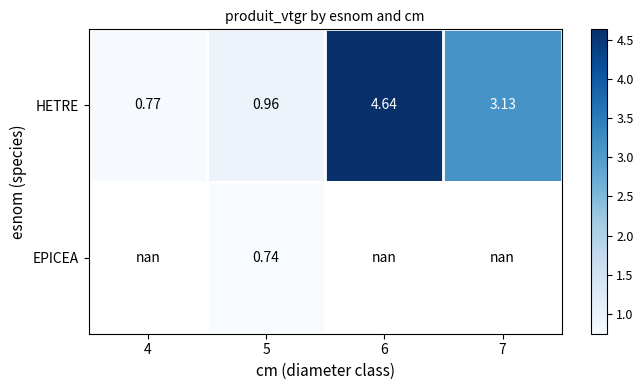

What is the spread (max minus min) of values at 5?

0.2